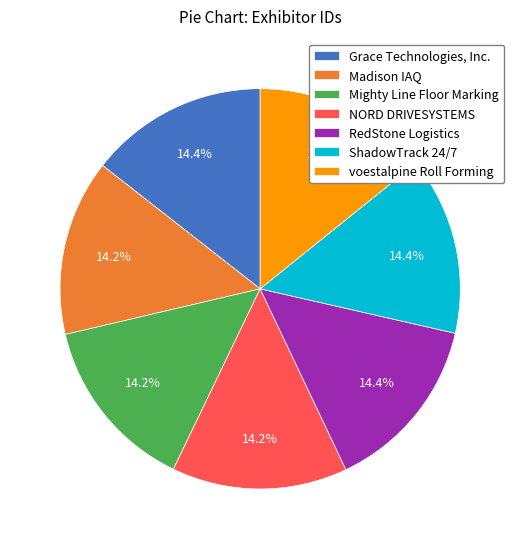

Combined, do Grace Technologies, Inc. and voestalpine Roll Forming account for over 50%?

No